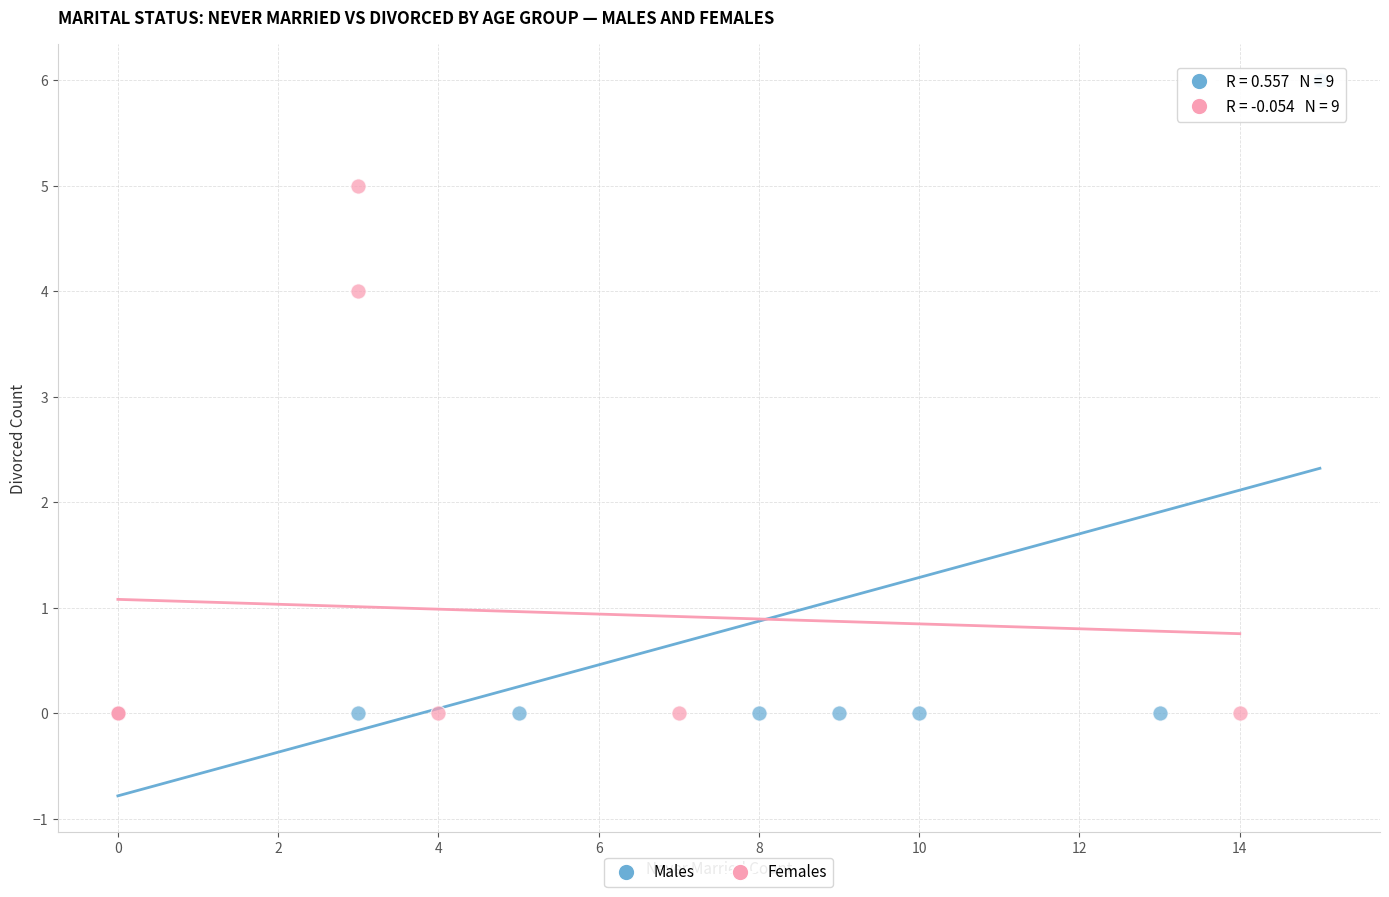

What are all the series names shown in the legend?

Males, Females